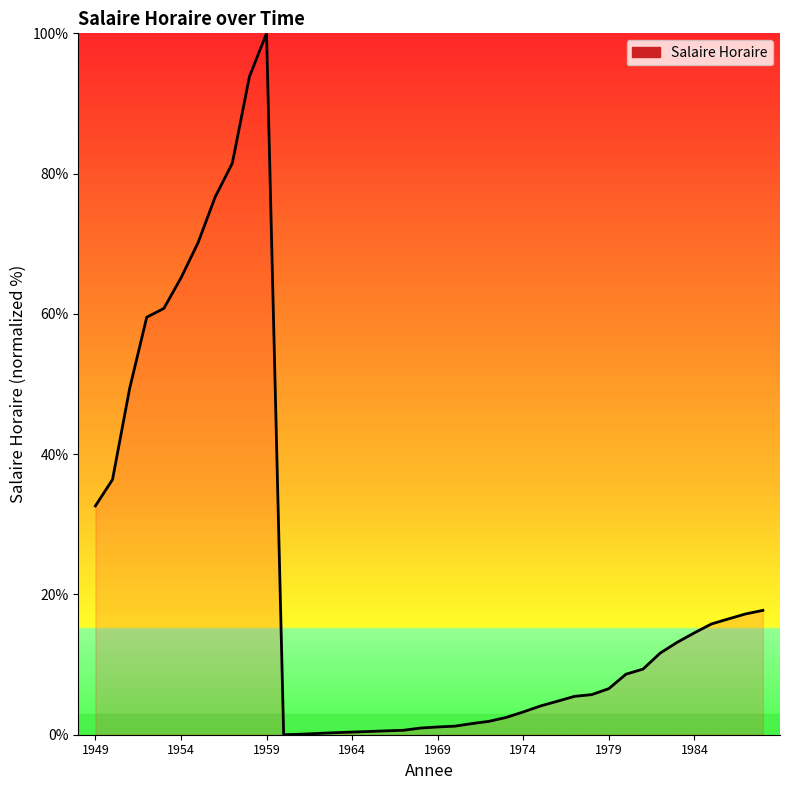

What is the maximum value shown in the chart?

100.0